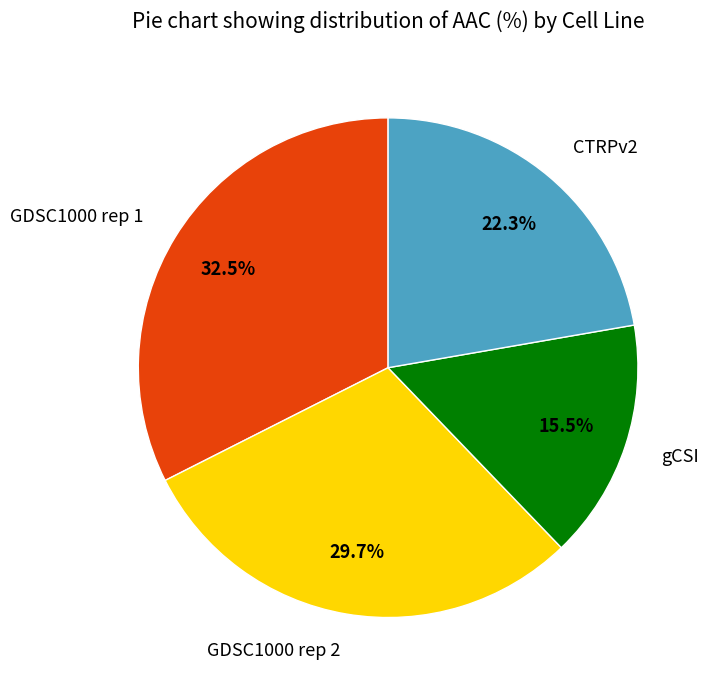

What is the smallest slice in the pie chart?

gCSI